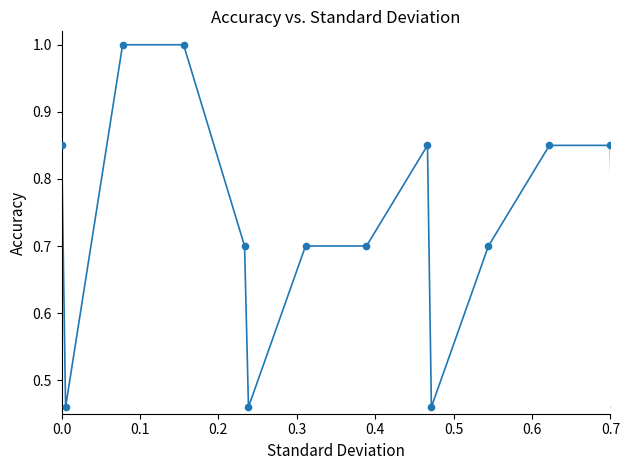

What is the maximum value shown in the chart?

1.0